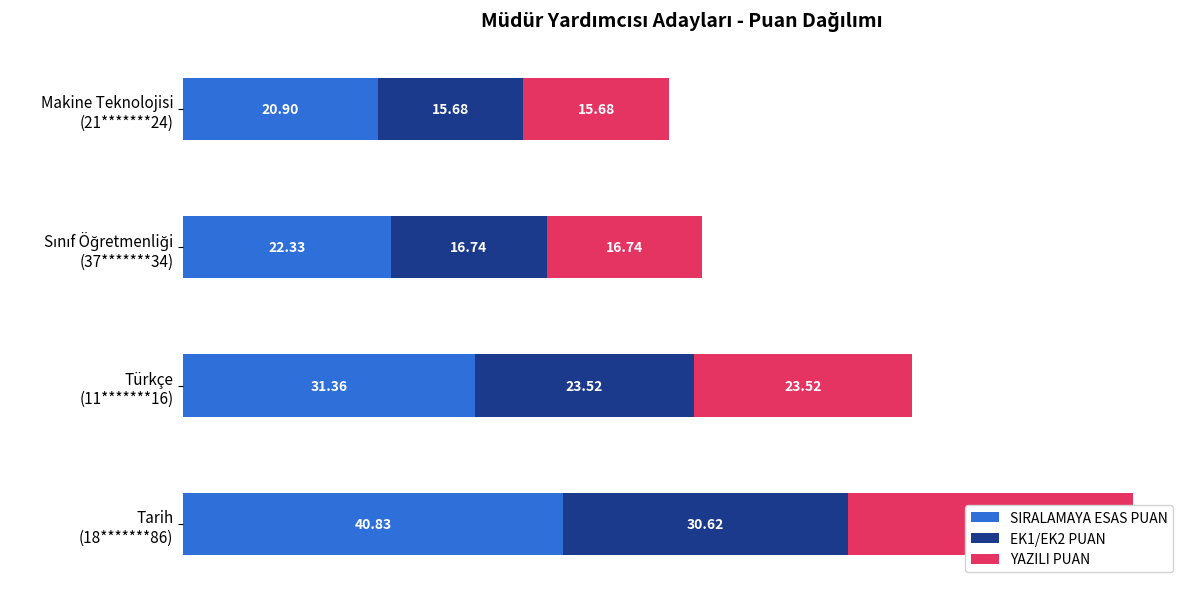

Count the number of data series in this chart.

3